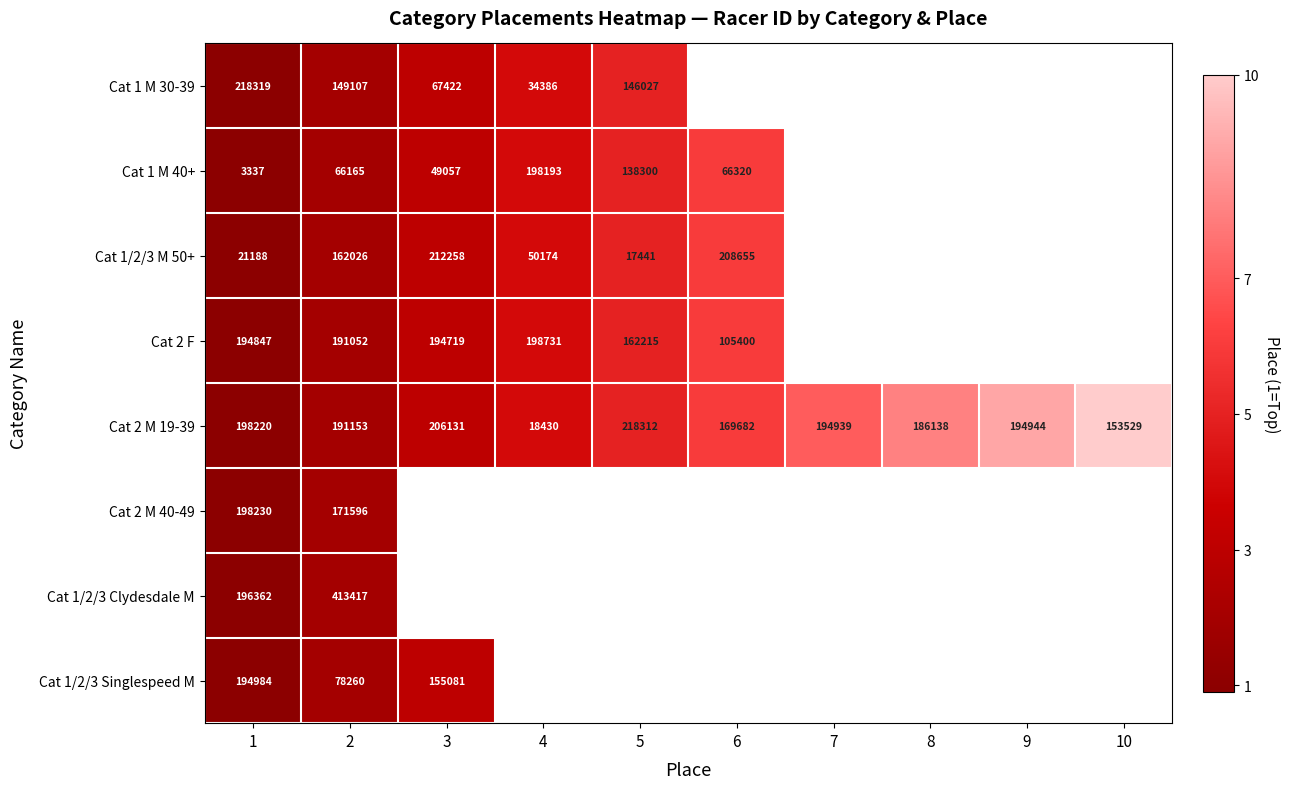

The value of Cat 2 F at 6 is 143467. True or false?

False